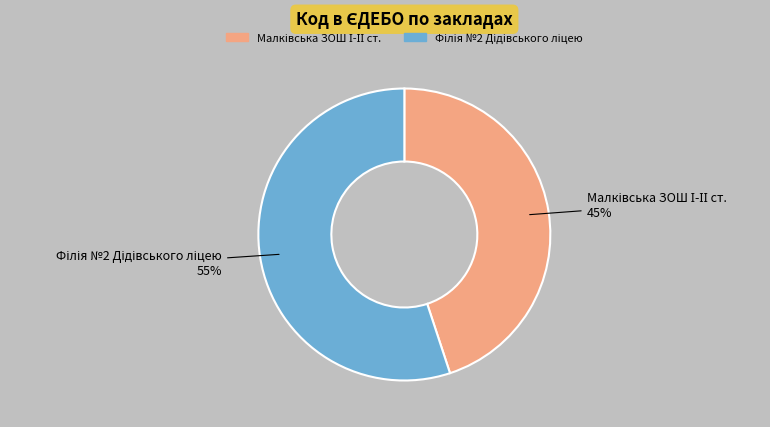

How many slices are in this pie chart?

2